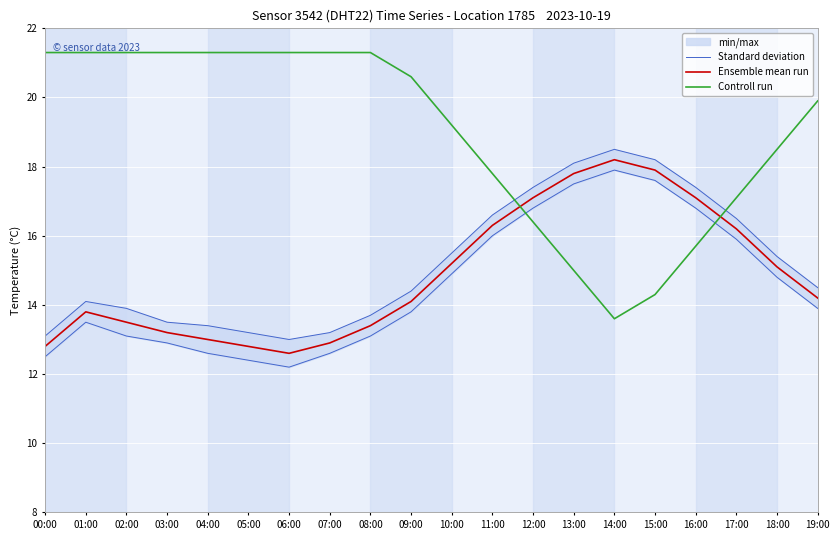

After their last crossing, which series has the higher values: Controll run or Ensemble mean run?

Controll run